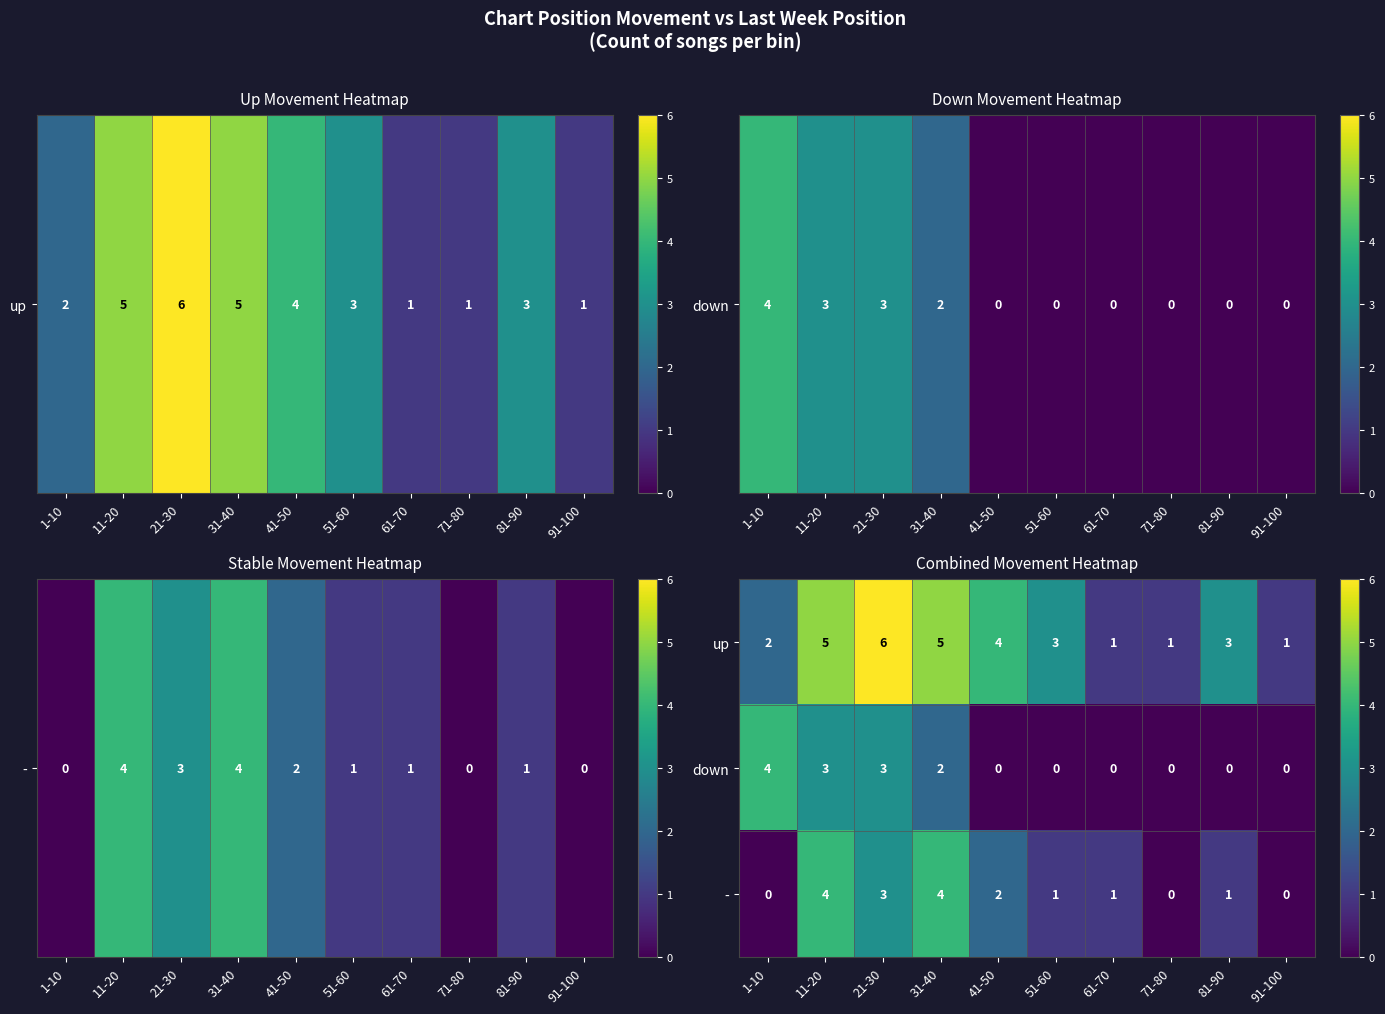

How many categories are shown in the chart?

10